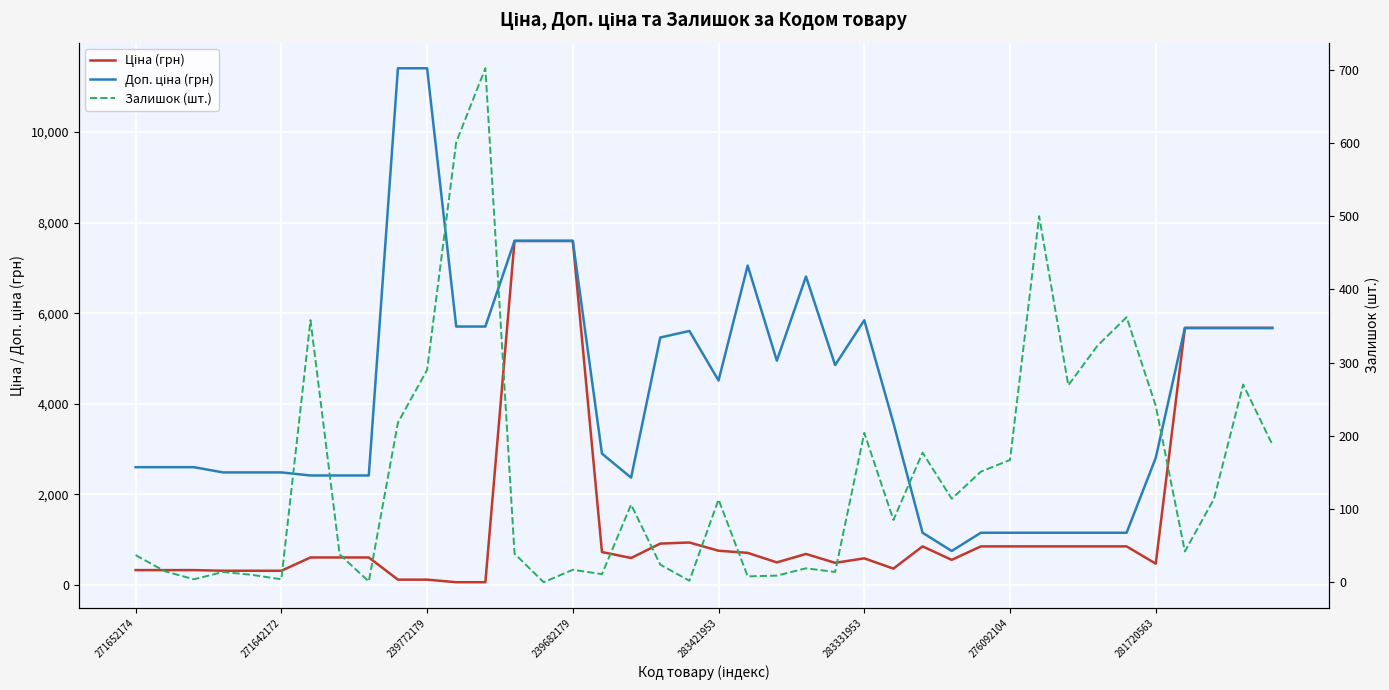

Reading left to right, what are all the values shown in this chart?

Ціна (грн): 324.8	324.8	324.8	310.3	310.3	310.3	603.7	603.7	603.7	114.1	114.1	57.0	57.0	7596.5	7596.5	7596.5	724.5	591.6	910.4	934.5	752.2	705.1	495.0	681.0	485.4	584.4	357.4	848.4	551.5	848.4	848.4	848.4	848.4	848.4	848.4	467.3	5673.8	5673.8	5673.8	5673.8
Доп. ціна (грн): 2598.3	2598.3	2598.3	2482.4	2482.4	2482.4	2414.8	2414.8	2414.8	11410.0	11410.0	5705.0	5705.0	7596.5	7596.5	7596.5	2897.8	2366.5	5462.3	5607.2	4513.3	7051.3	4950.4	6809.8	4853.8	5843.9	3573.9	1149.7	747.0	1149.7	1149.7	1149.7	1149.7	1149.7	1149.7	2803.6	5673.8	5673.8	5673.8	5673.8
Залишок (шт.): 37.0	15.0	4.0	14.0	10.0	4.0	358.0	38.0	1.0	218.0	290.0	601.0	702.0	39.0	0.0	17.0	11.0	106.0	24.0	2.0	113.0	8.0	9.0	19.0	14.0	204.0	85.0	177.0	114.0	151.0	167.0	500.0	269.0	323.0	362.0	241.0	42.0	114.0	270.0	188.0